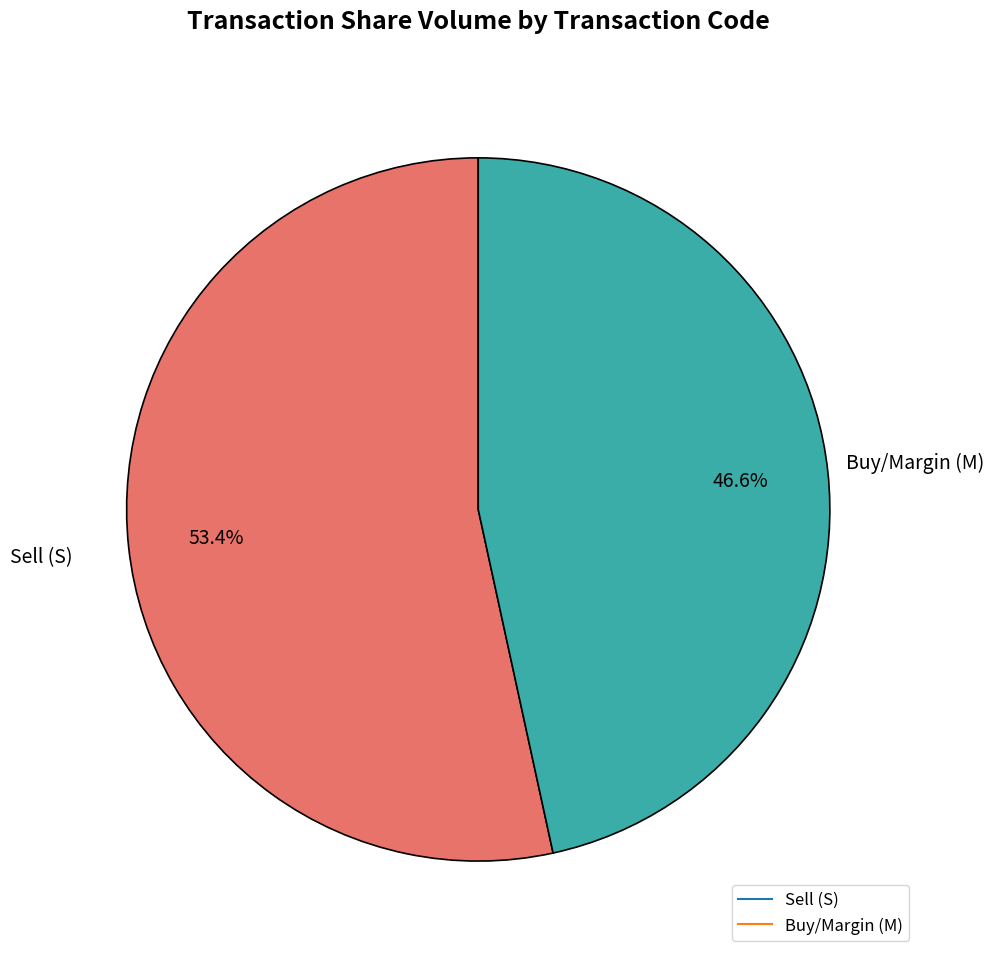

Is there any slice that represents more than half of the pie?

Yes